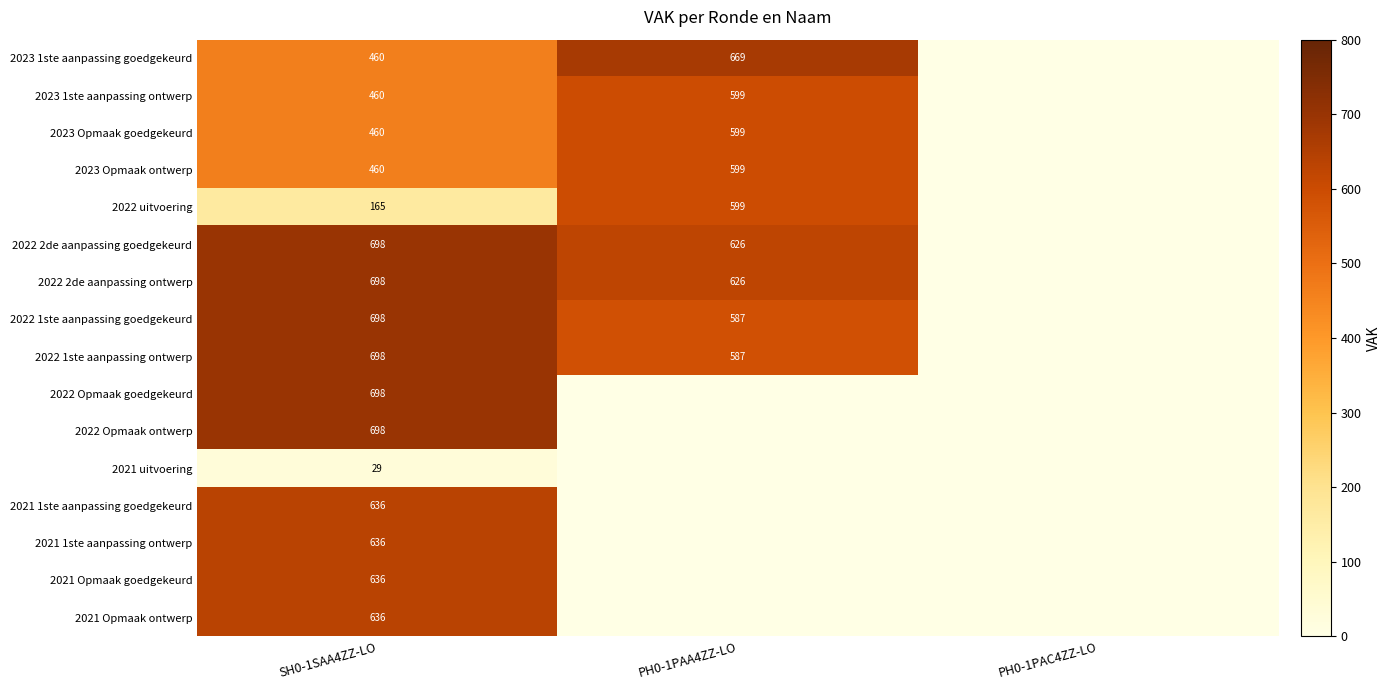

At which category is the sum across all series the highest?

SH0-1SAA4ZZ-LO